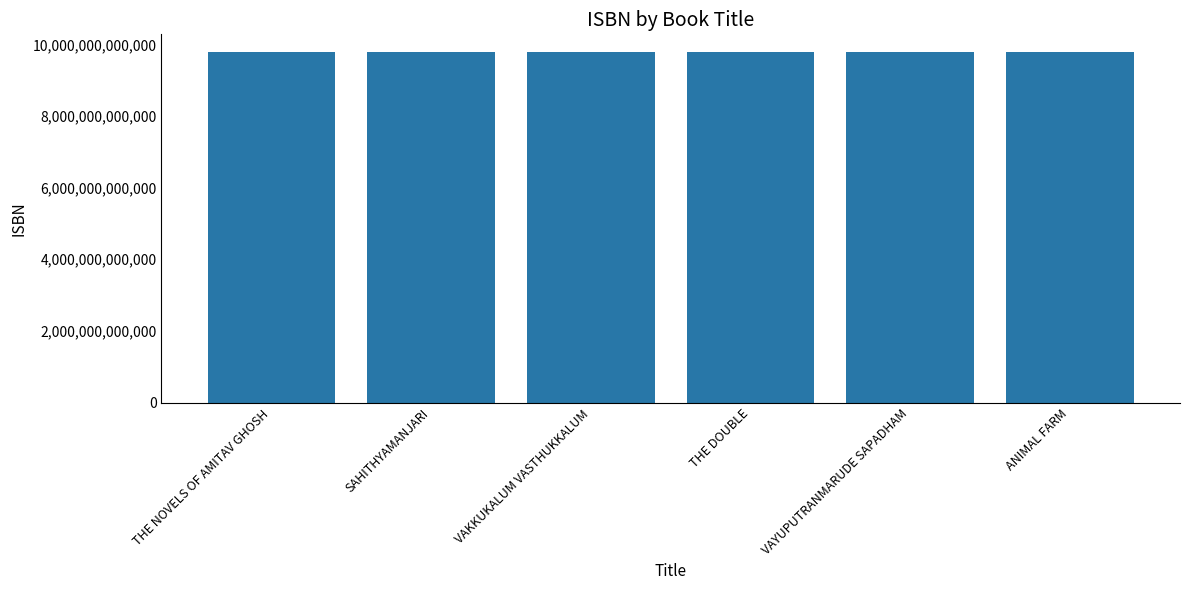

What is the label of the 5th bar from the left?

VAYUPUTRANMARUDE SAPADHAM